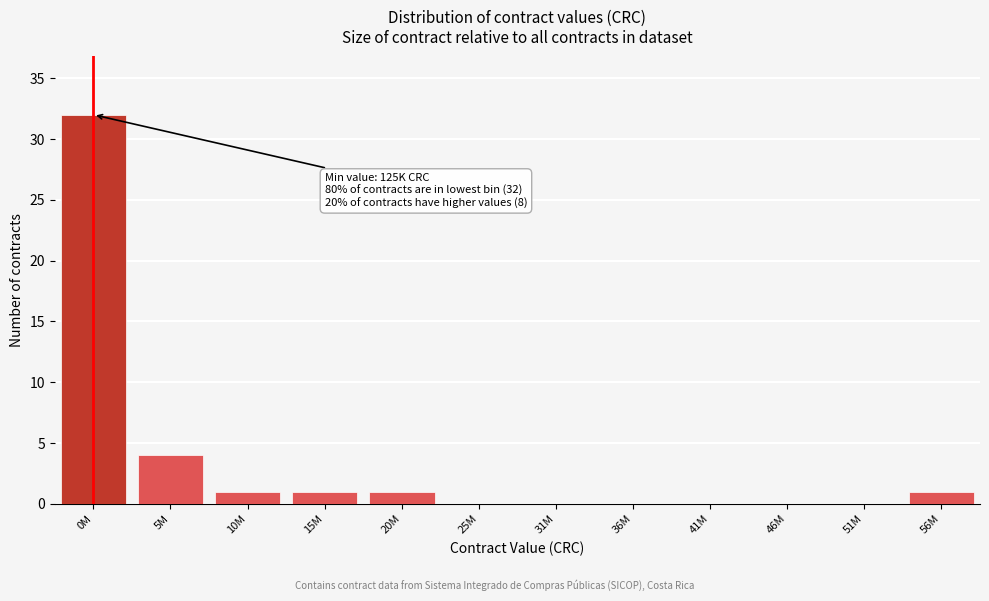

Reading left to right, transcribe all the data shown in this chart.

0M=32	5M=4	10M=1	15M=1	20M=1	25M=0	31M=0	36M=0	41M=0	46M=0	51M=0	56M=1